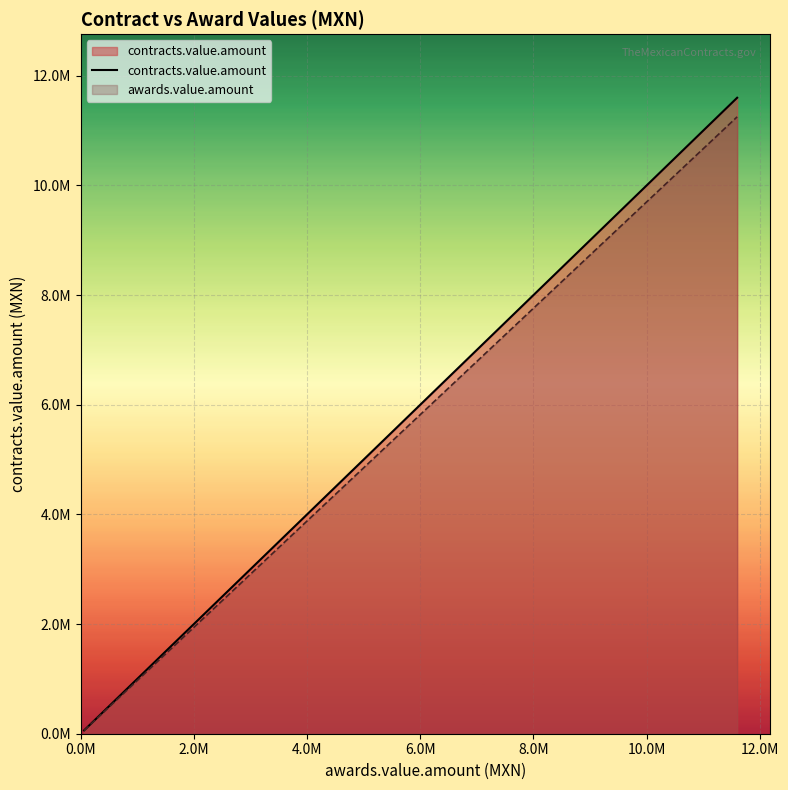

True or false: the data has more than 1 interior local peaks.

False